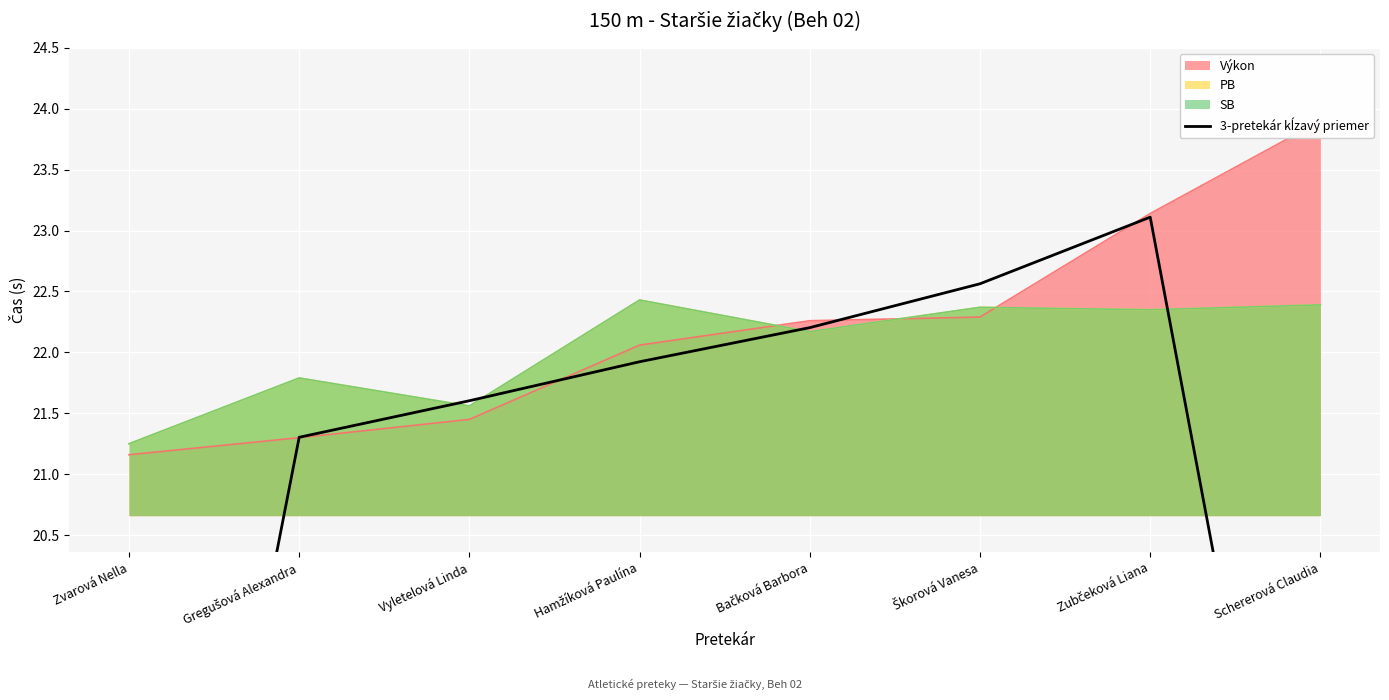

How many categories are shown in the chart?

8